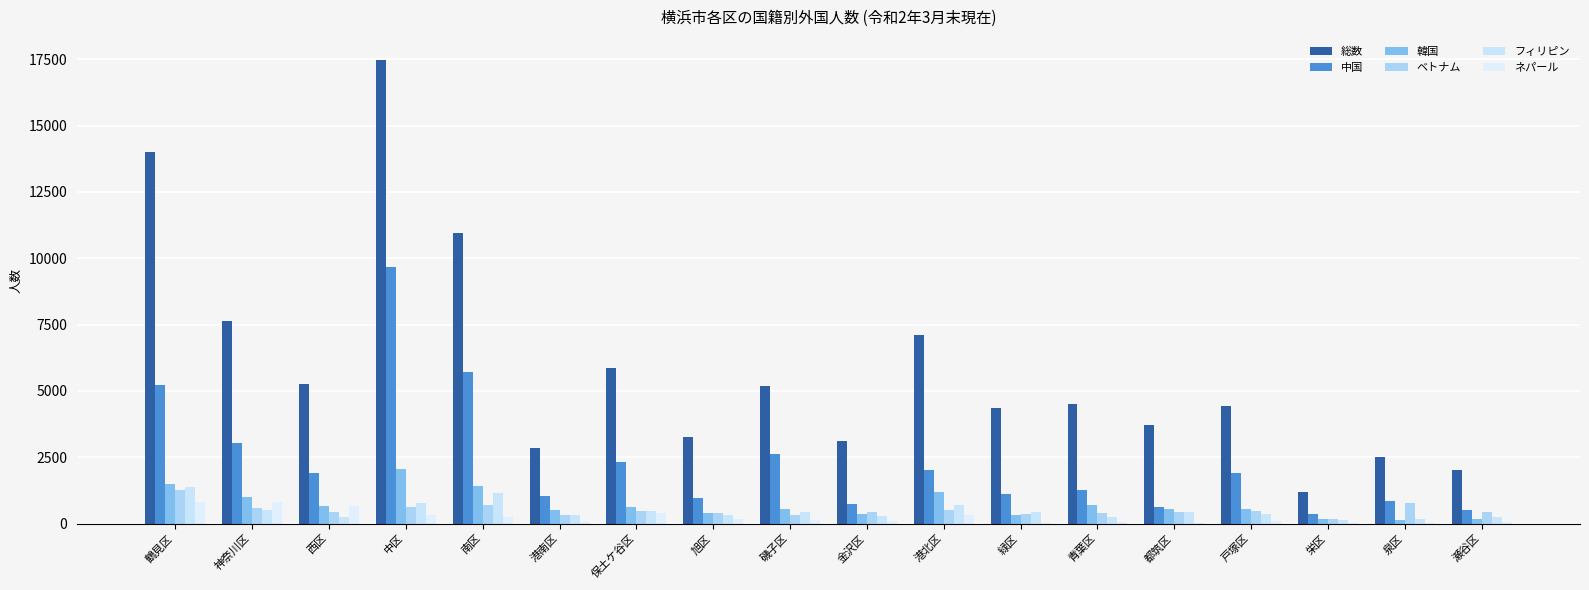

Rank the series by their maximum value, from lowest to highest.

ネパール, ベトナム, フィリピン, 韓国, 中国, 総数